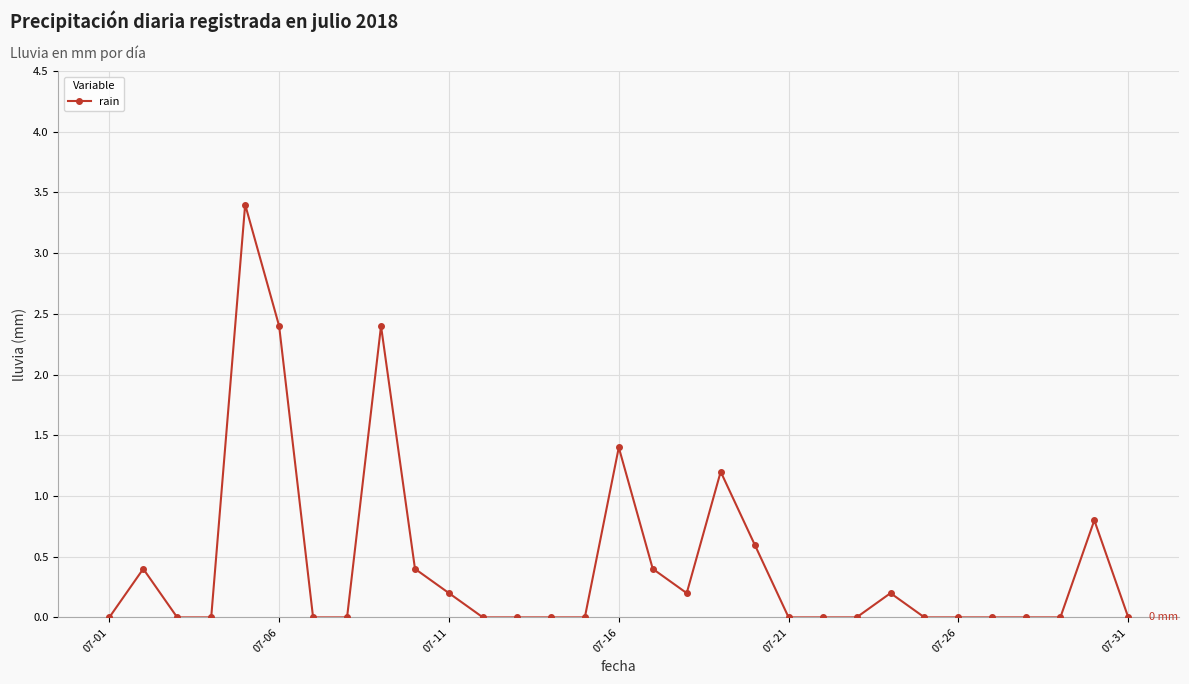

What is the maximum value shown in the chart?

3.4